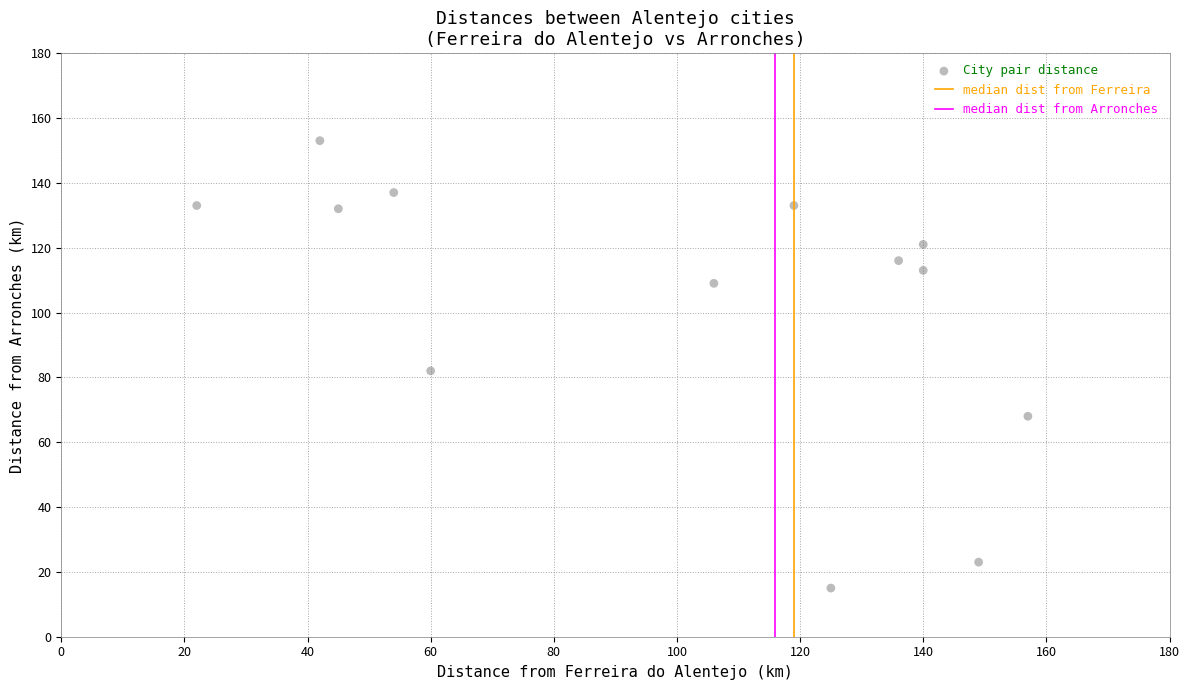

What is the range of Y values (max minus min)?

138